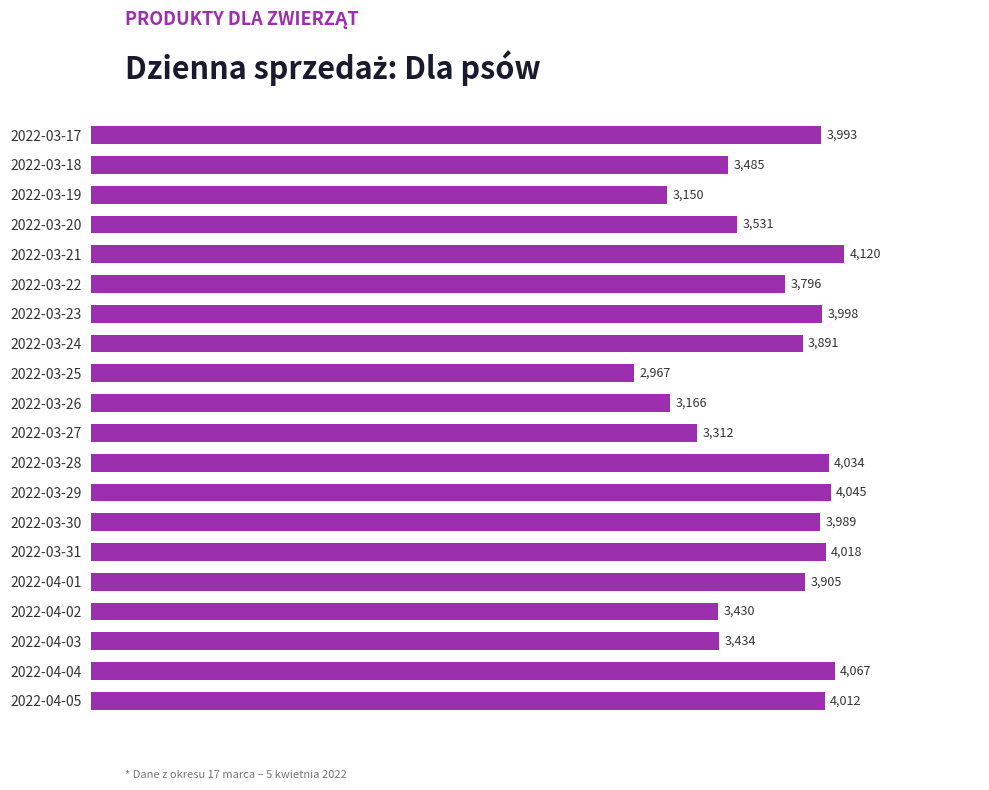

List the labels in order of value, smallest first.

2022-03-25, 2022-03-19, 2022-03-26, 2022-03-27, 2022-04-02, 2022-04-03, 2022-03-18, 2022-03-20, 2022-03-22, 2022-03-24, 2022-04-01, 2022-03-30, 2022-03-17, 2022-03-23, 2022-04-05, 2022-03-31, 2022-03-28, 2022-03-29, 2022-04-04, 2022-03-21